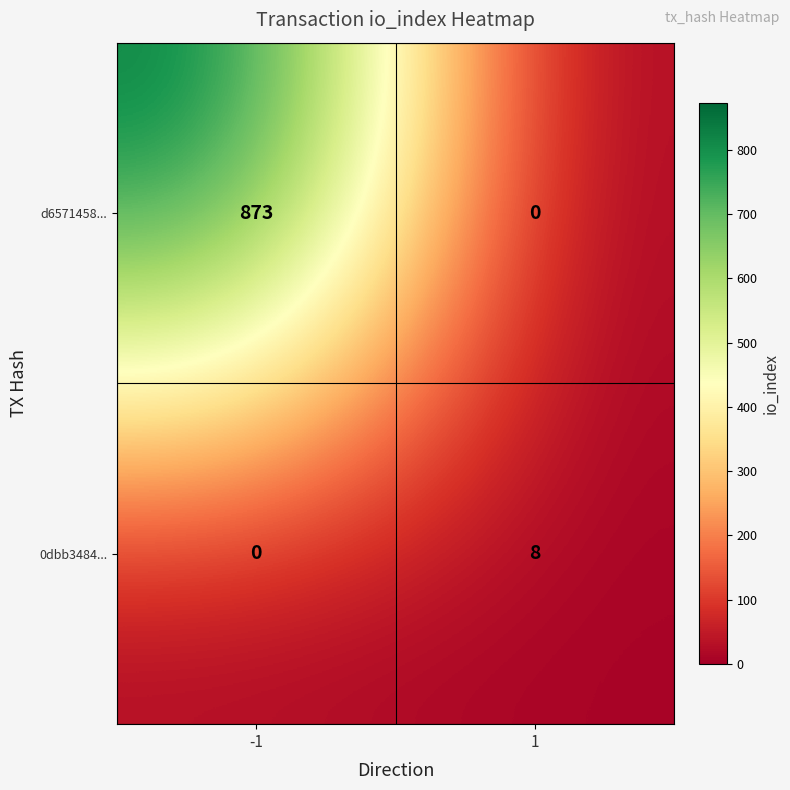

Between -1 and 1, which series saw the biggest shift?

d6571458...